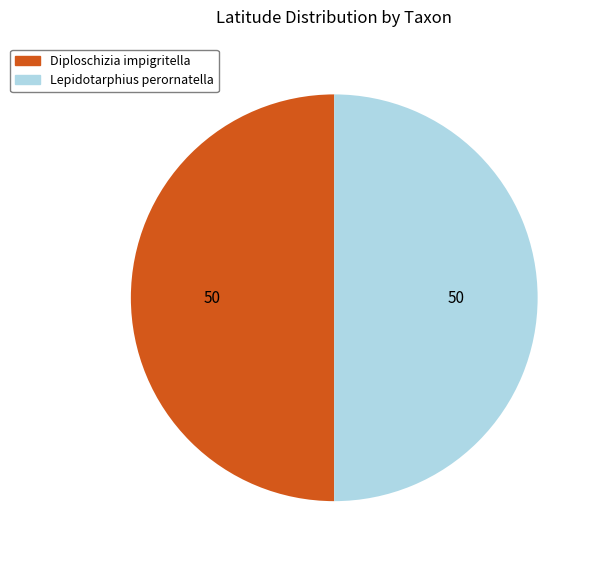

How many segments does this pie chart have?

2